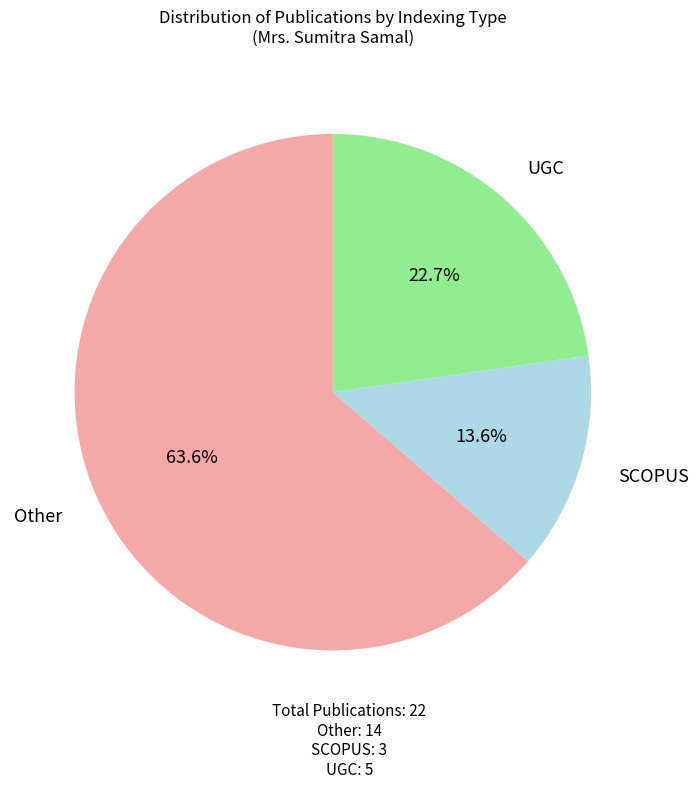

Rank the categories by value from highest to lowest.

Other, UGC, SCOPUS